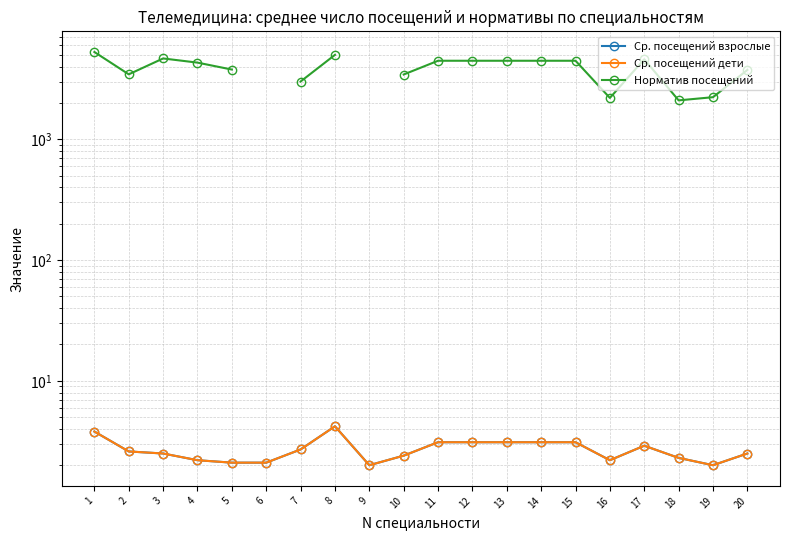

What is the difference between the maximum and minimum values in the Норматив посещений series?

3182.0